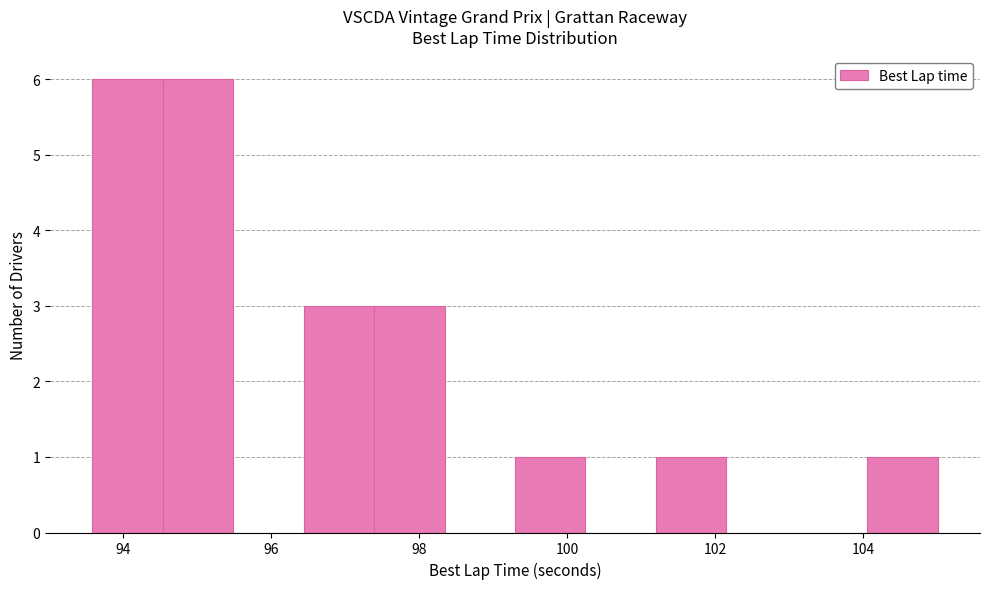

Reading left to right, transcribe this chart: for each bar, give the range it covers on the x-axis and its height. Neither the bar edges nor the heights are printed on the chart, so give them approximately, as read against the axes.

93.6 to 94.6: 6
94.6 to 95.4: 6
95.4 to 96.4: 0
96.4 to 97.4: 3
97.4 to 98.4: 3
98.4 to 99.2: 0
99.2 to 100.2: 1
100.2 to 101.2: 0
101.2 to 102.2: 1
102.2 to 103.2: 0
103.2 to 104.0: 0
104.0 to 105.0: 1